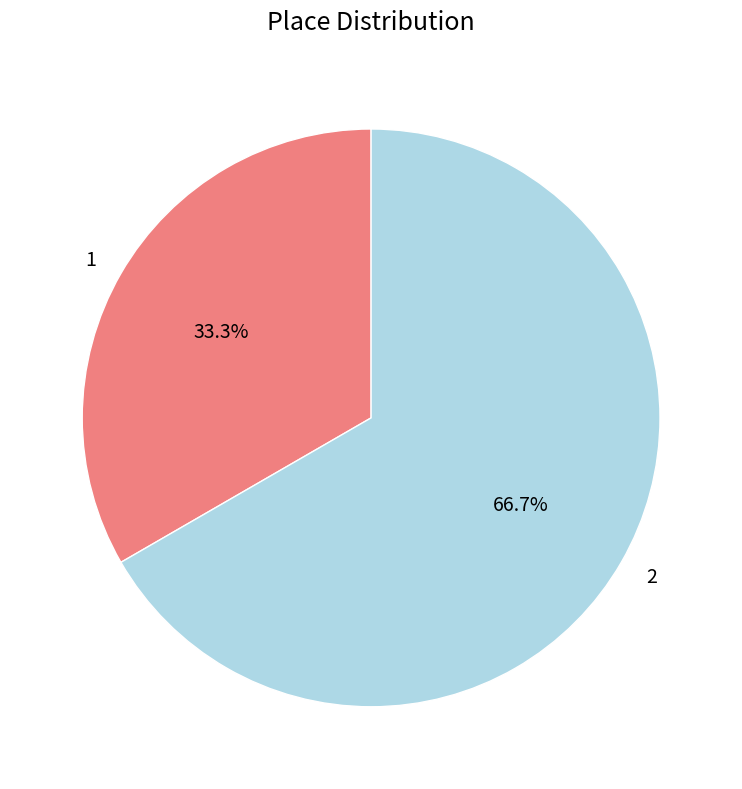

To the nearest percent, what is the difference between the 1 and 2 slice percentages?

33%